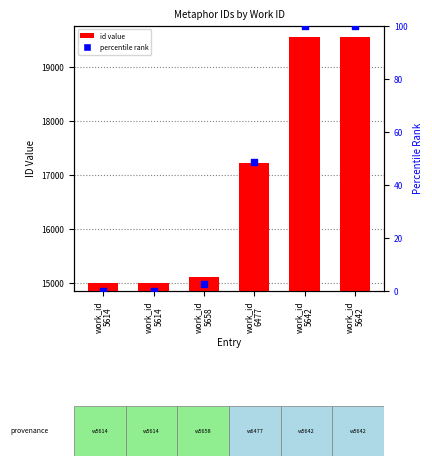

Is the value of percentile rank at work_id
5658 greater than the value of id value at work_id
5614?

No